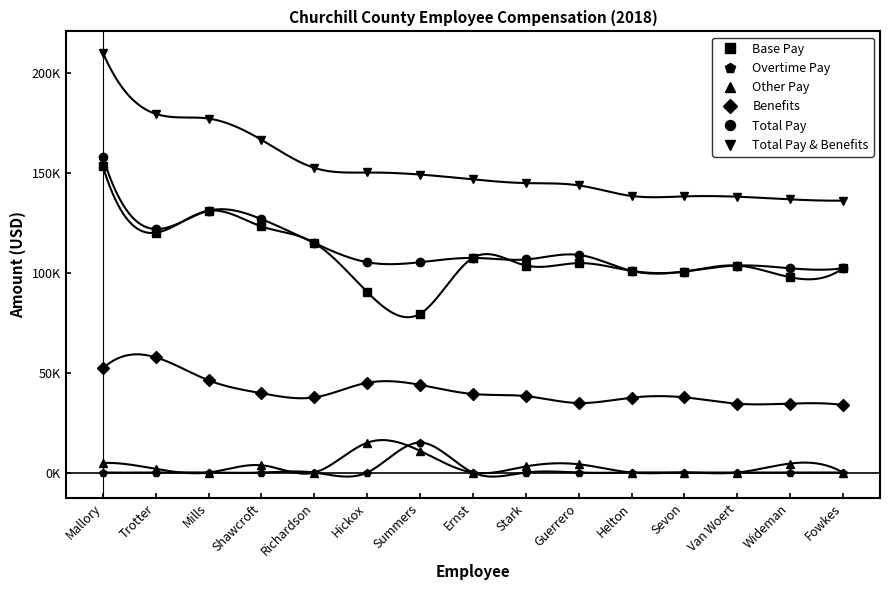

At which label is Total Pay closest to 129466?

Mills